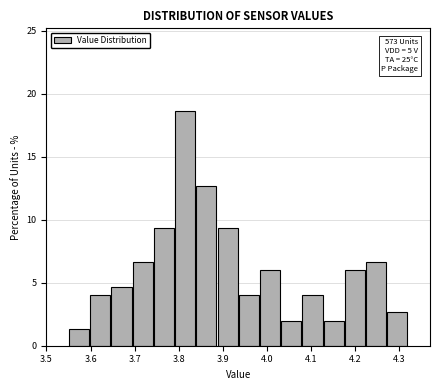

Which range on the x-axis has the tallest bar?

3.79 to 3.84